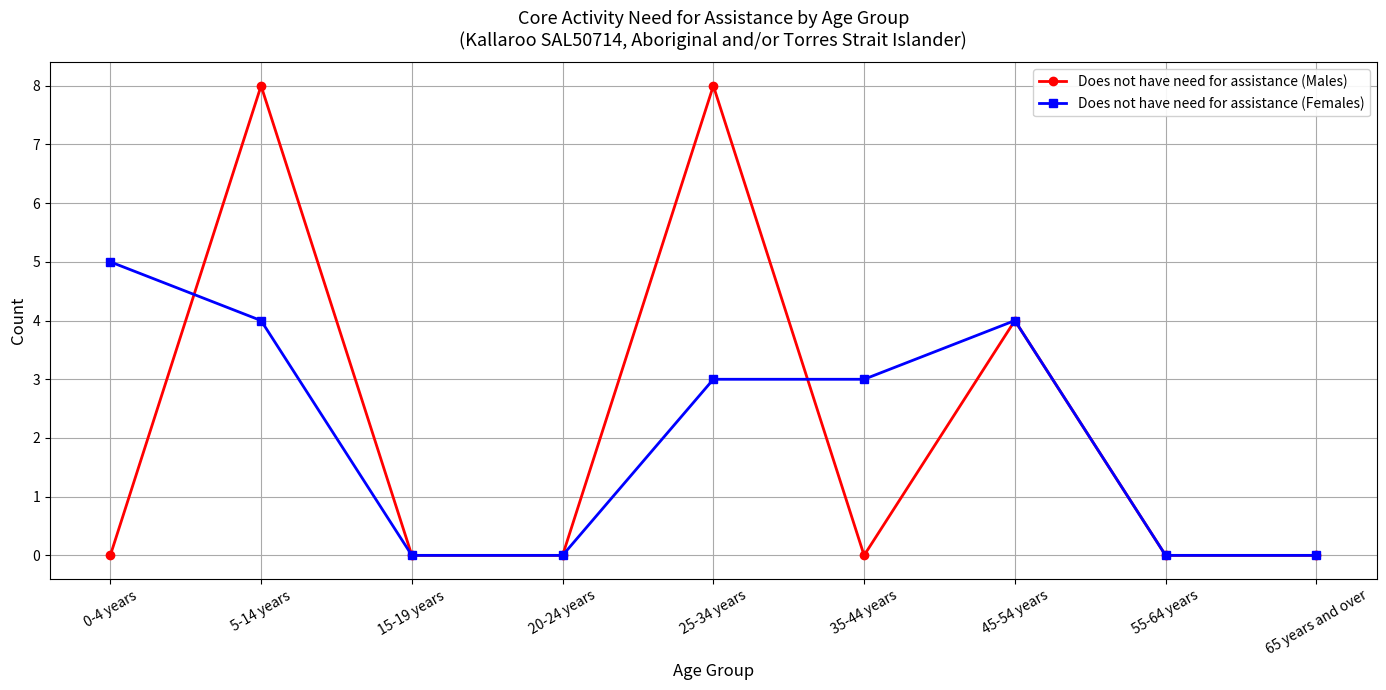

Between which two adjacent categories do Does not have need for assistance (Males) and Does not have need for assistance (Females) first intersect?

0-4 years and 5-14 years